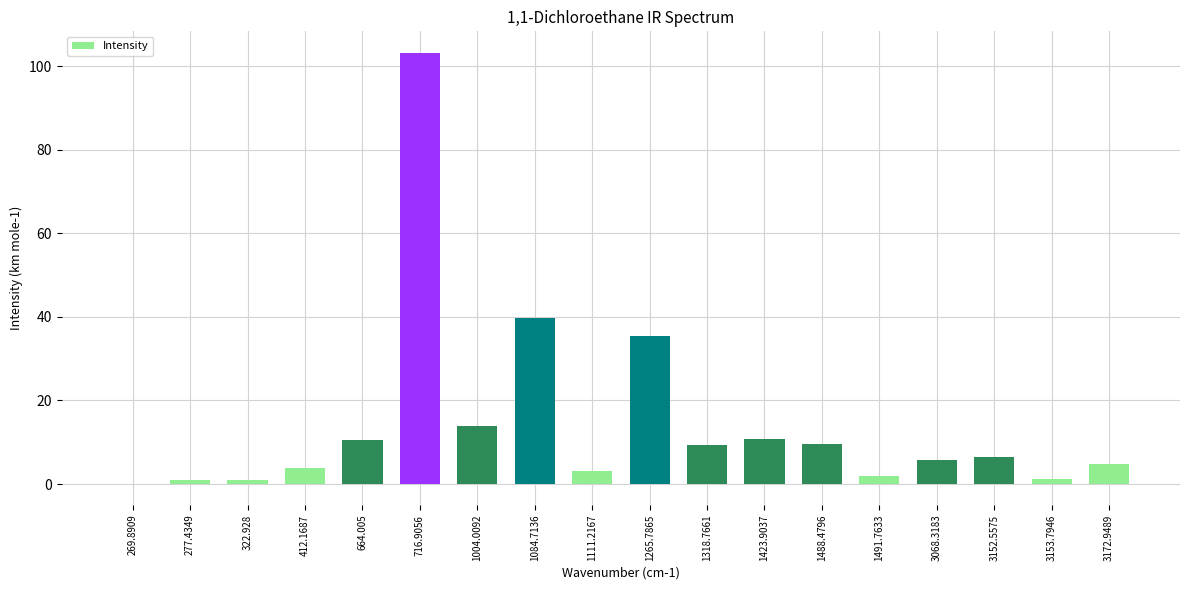

Is it true that the value at 1488.4796 is 9.6?

True